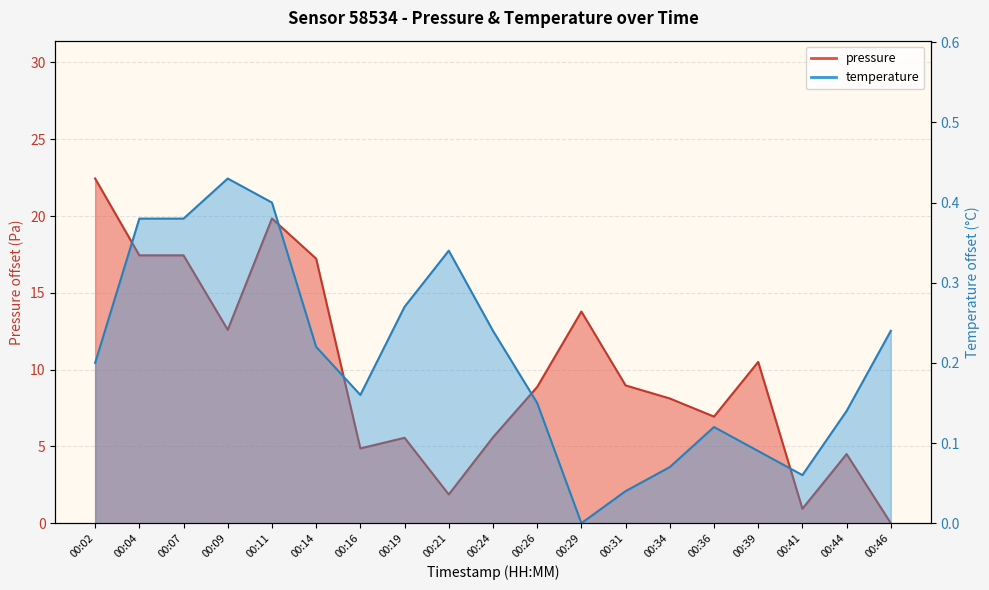

Reading right to left, transcribe all the data shown in this chart.

pressure: 0.0	4.5	0.9	10.5	6.9	8.1	9.0	13.8	8.9	5.6	1.9	5.6	4.9	17.2	19.8	12.6	17.4	17.4	22.4
temperature: 0.2	0.1	0.1	0.1	0.1	0.1	0.0	0.0	0.1	0.2	0.3	0.3	0.2	0.2	0.4	0.4	0.4	0.4	0.2